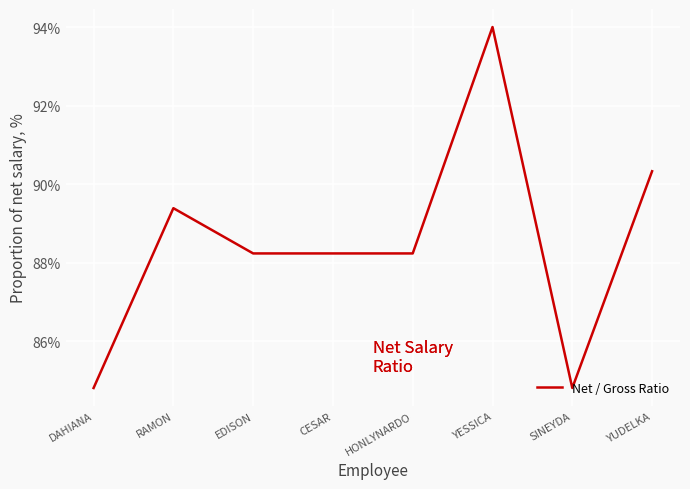

What is the difference between the maximum and second lowest values?

0.1